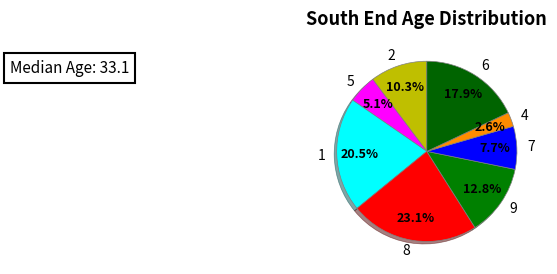

Which has a higher value, 5 or 1?

1